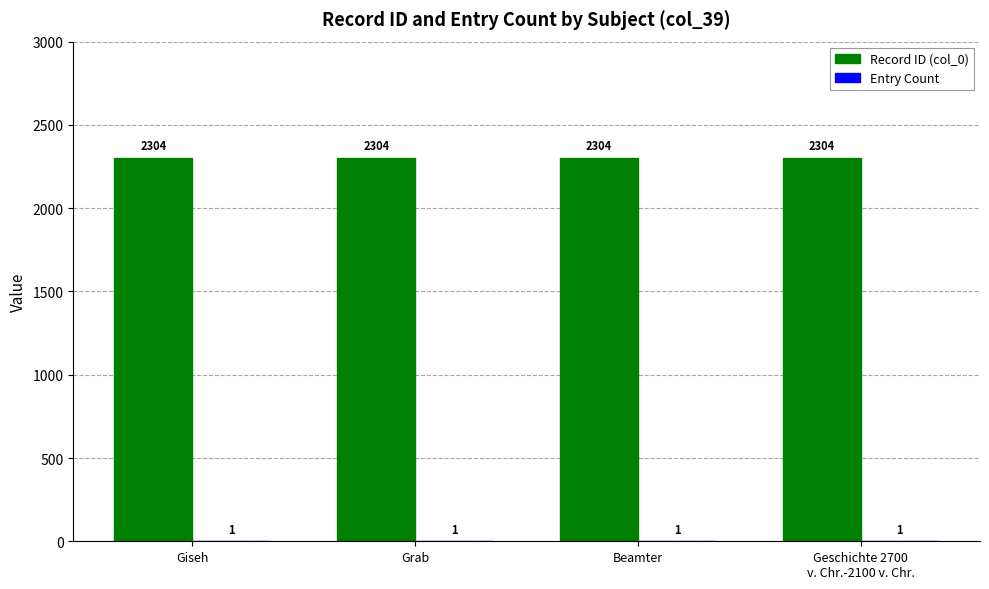

What is the spread (max minus min) of values at Giseh?

2303